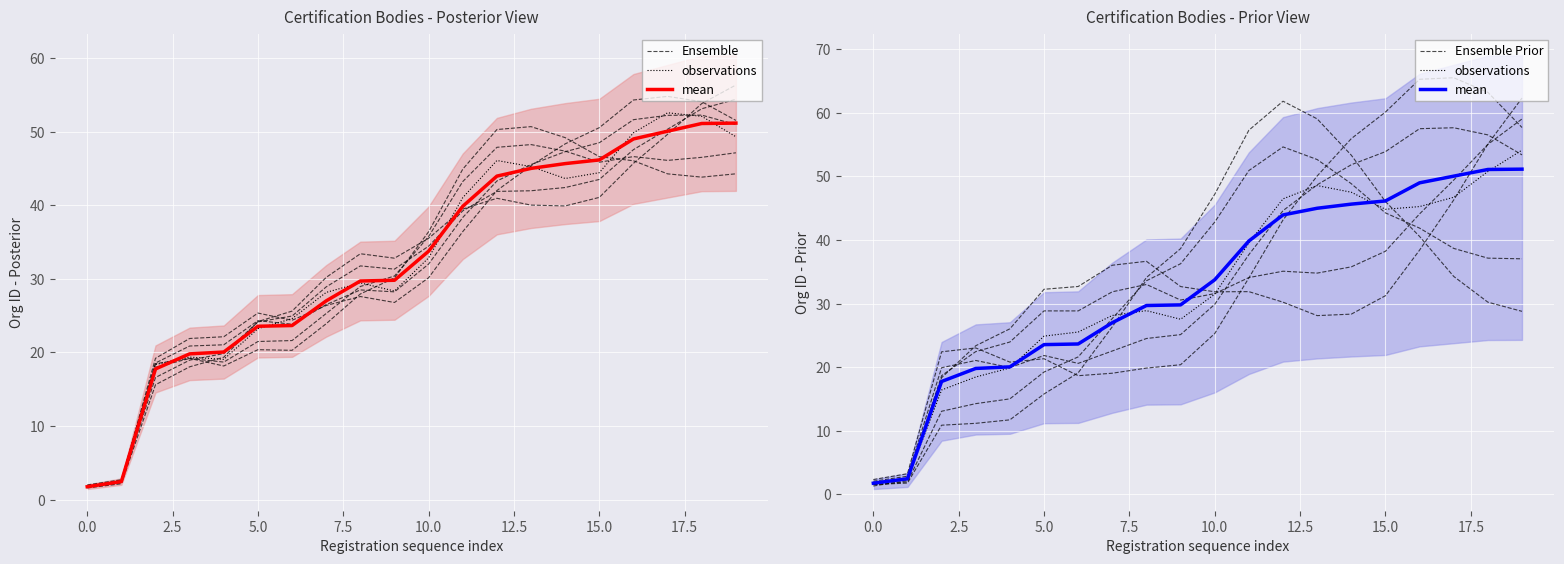

At which category is the sum across all series the highest?

18